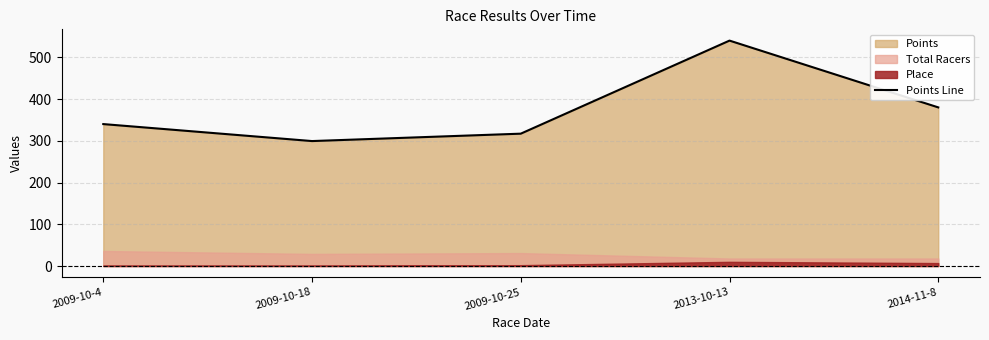

Reading left to right, what are all the values shown in this chart?

340.0	299.3	317.0	540.0	380.0